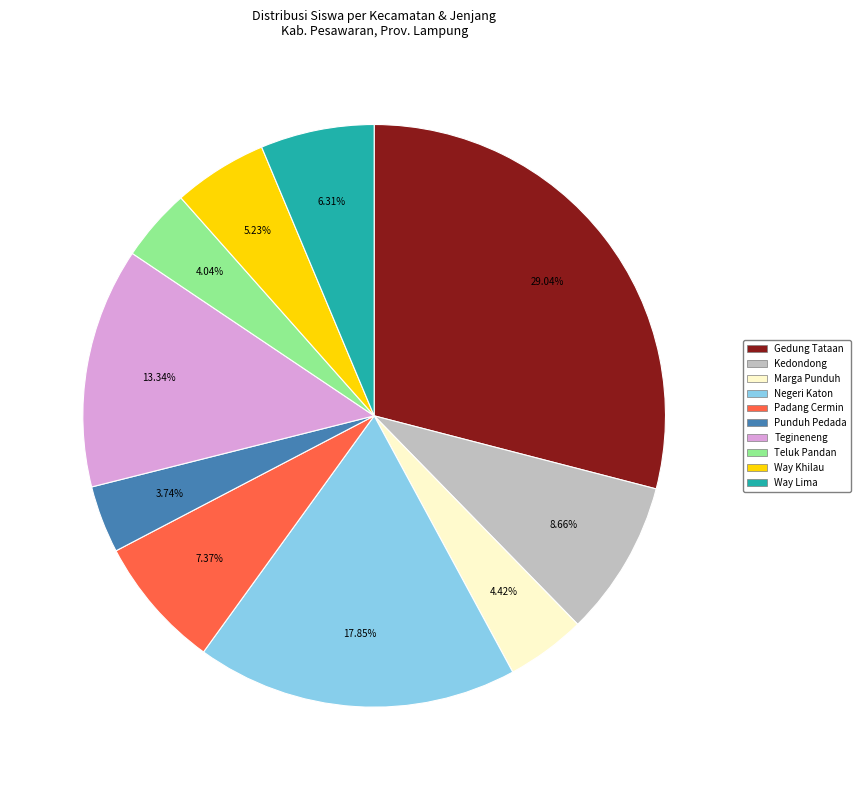

Is there any slice that represents more than half of the pie?

No